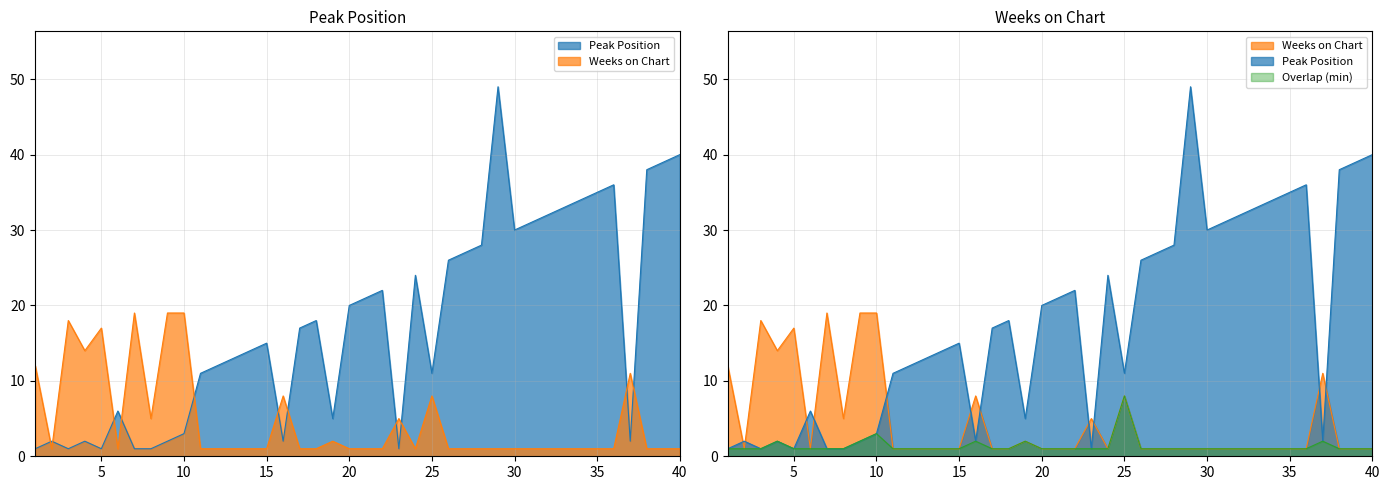

What is the minimum value shown in the chart?

1